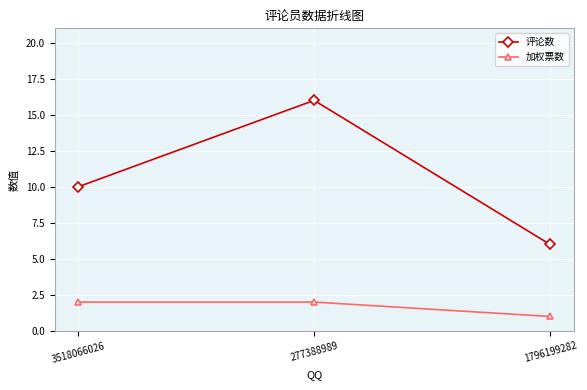

Rank the series at 277388989 from lowest to highest value.

加权票数, 评论数